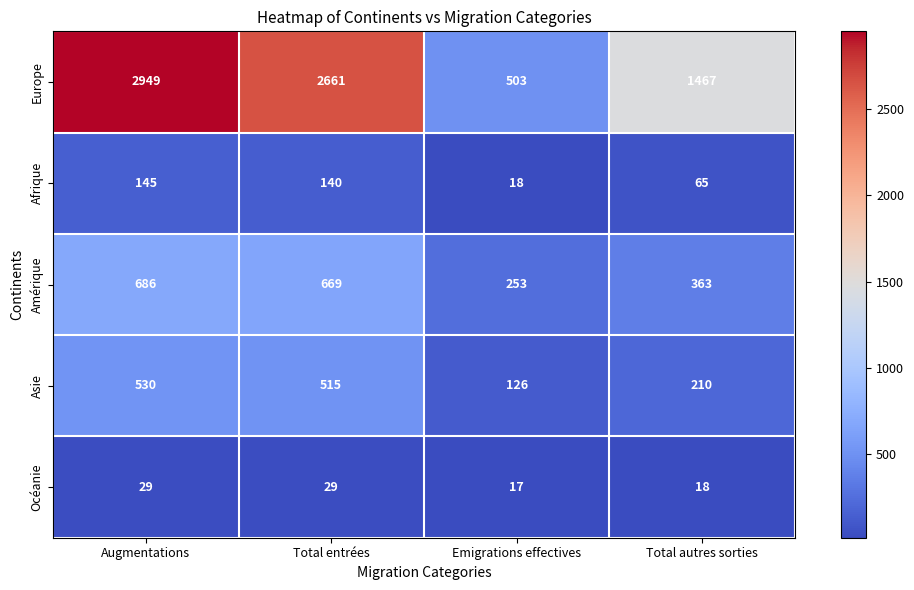

Which series has the largest total across all categories?

Europe